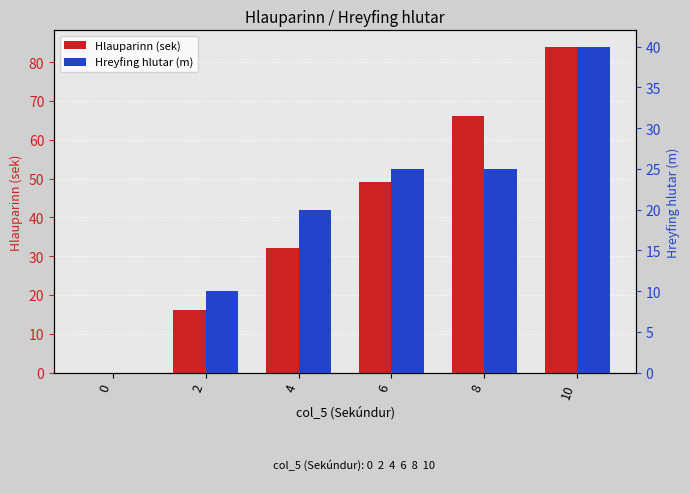

What is the value of the Hlauparinn (sek) bar at the 5th from the left?

66